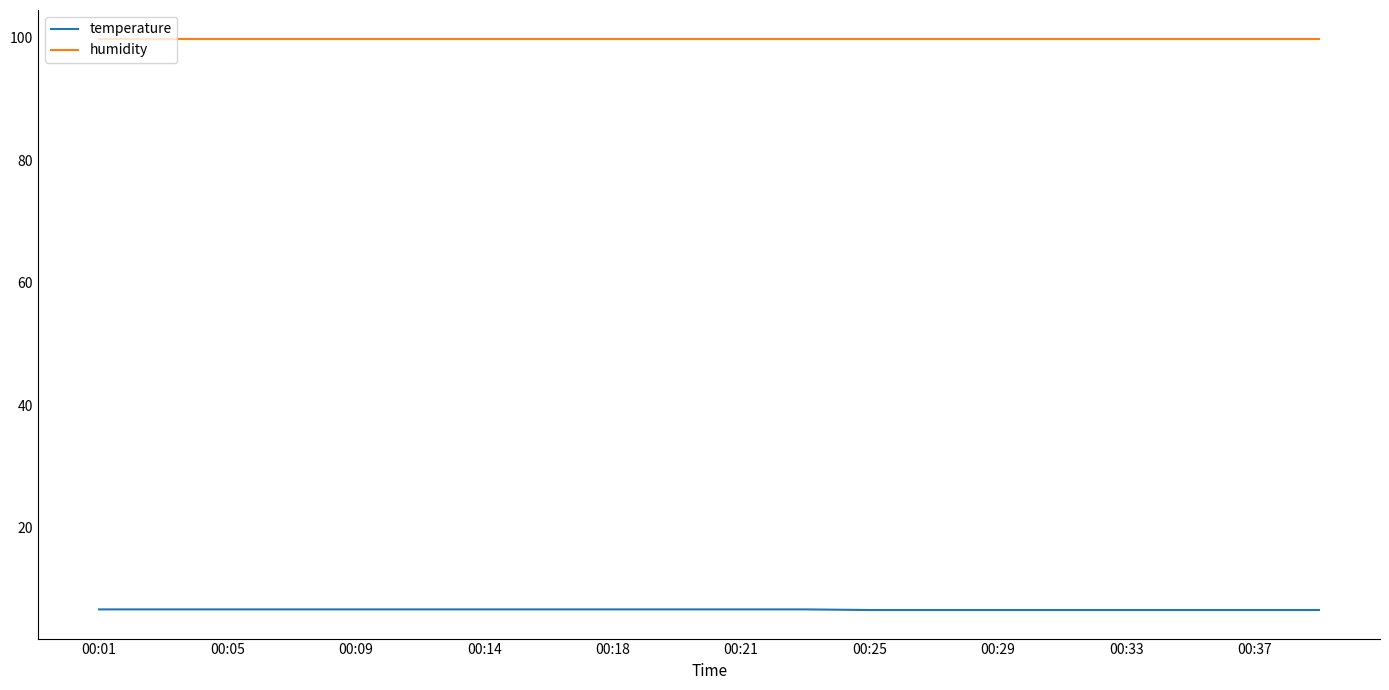

At how many categories does at least one series exceed 28?

20